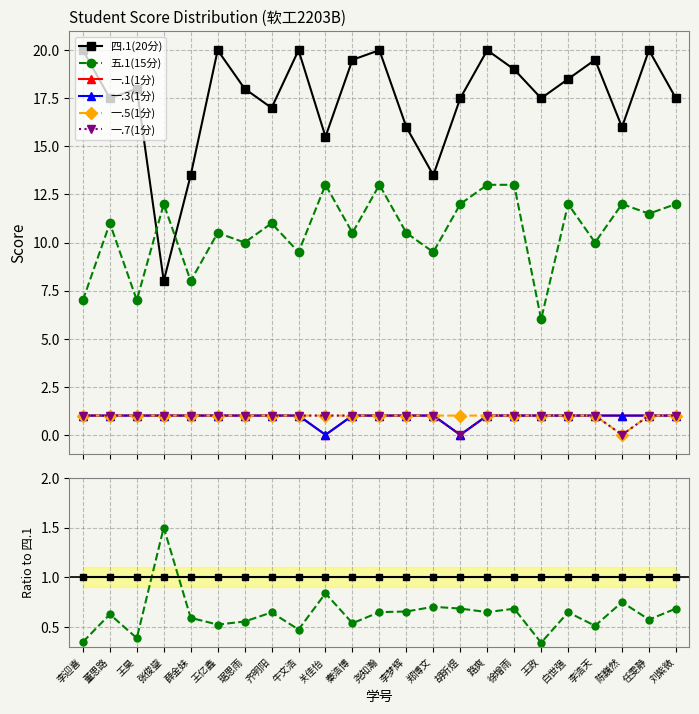

Rank the series at 王政 from lowest to highest value.

一.1(1分), 一.3(1分), 一.5(1分), 一.7(1分), 五.1(15分), 四.1(20分)